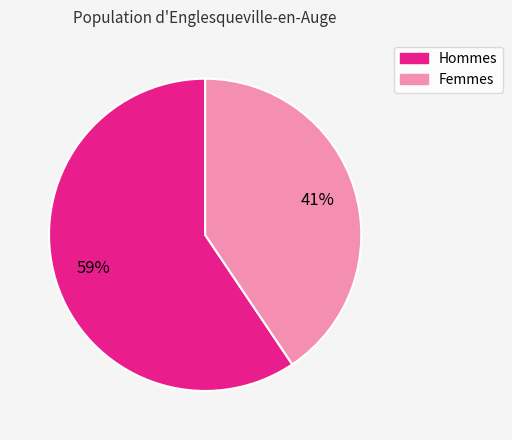

Is there a majority slice in this chart?

Yes